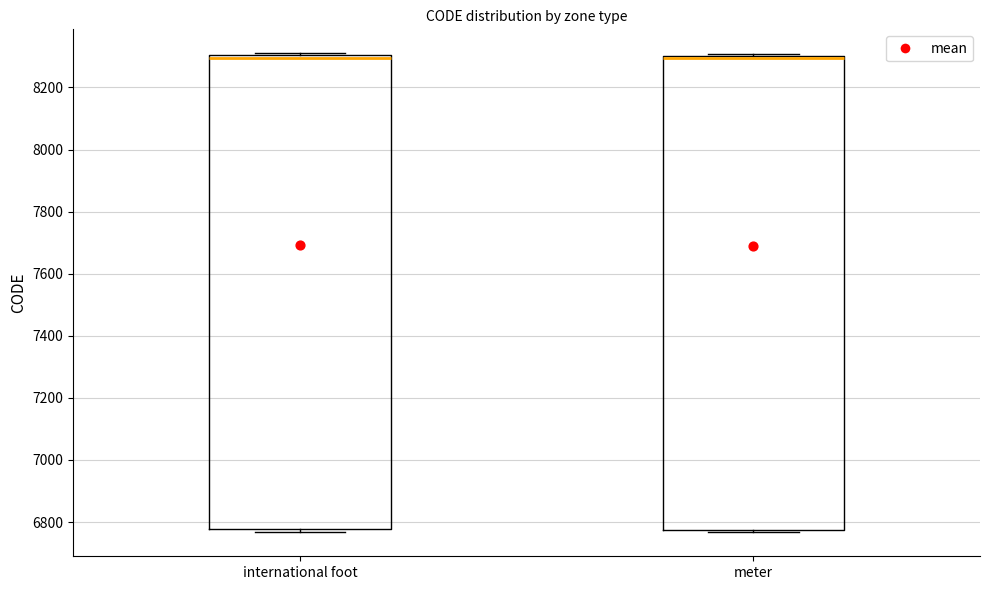

Reading left to right, transcribe this box plot: for each box, give where its median line is, the range the box spans, and where its two whiskers end, as read against the y-axis. The values are not printed on the chart, so give them approximately, as read against the axis.

international foot: median 8300 (just below the box's upper edge), box 6780 to 8300, whiskers 6760 to 8320
meter: median 8300 (just below the box's upper edge), box 6780 to 8300, whiskers 6760 to 8300 (just above the box's upper edge)